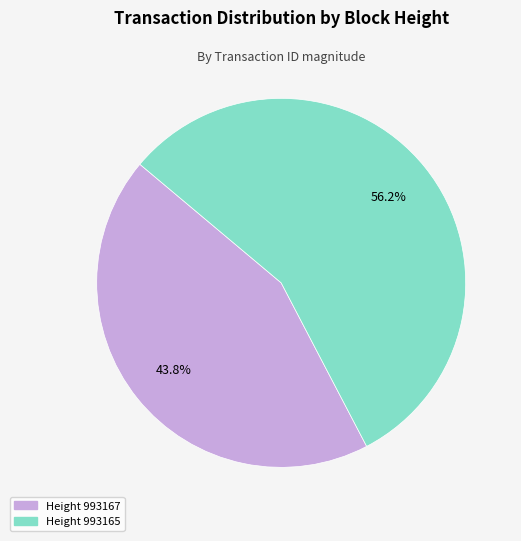

Is there a majority slice in this chart?

Yes